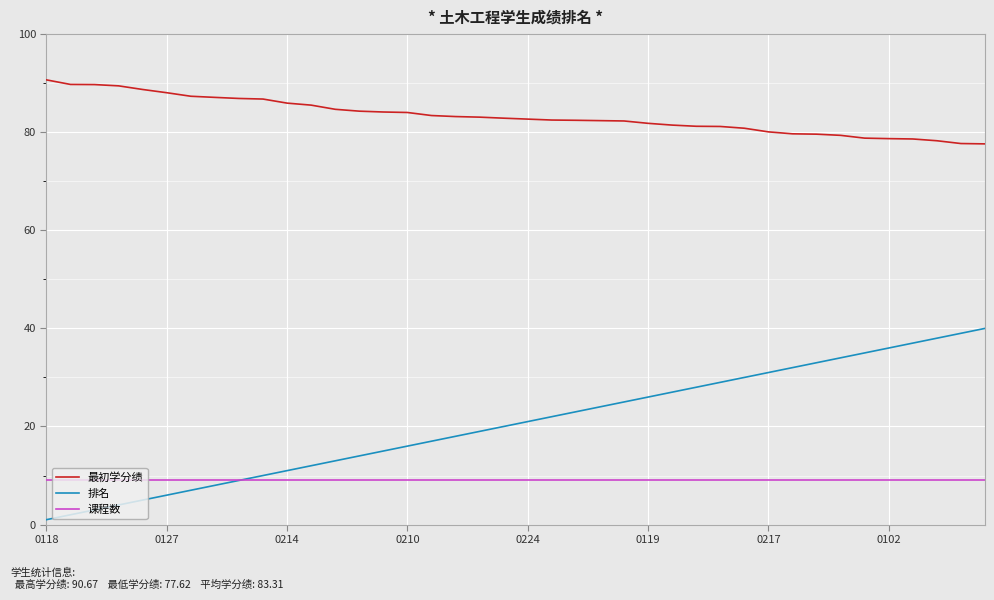

List the series in order of their overall mean, lowest first.

课程数, 排名, 最初学分绩